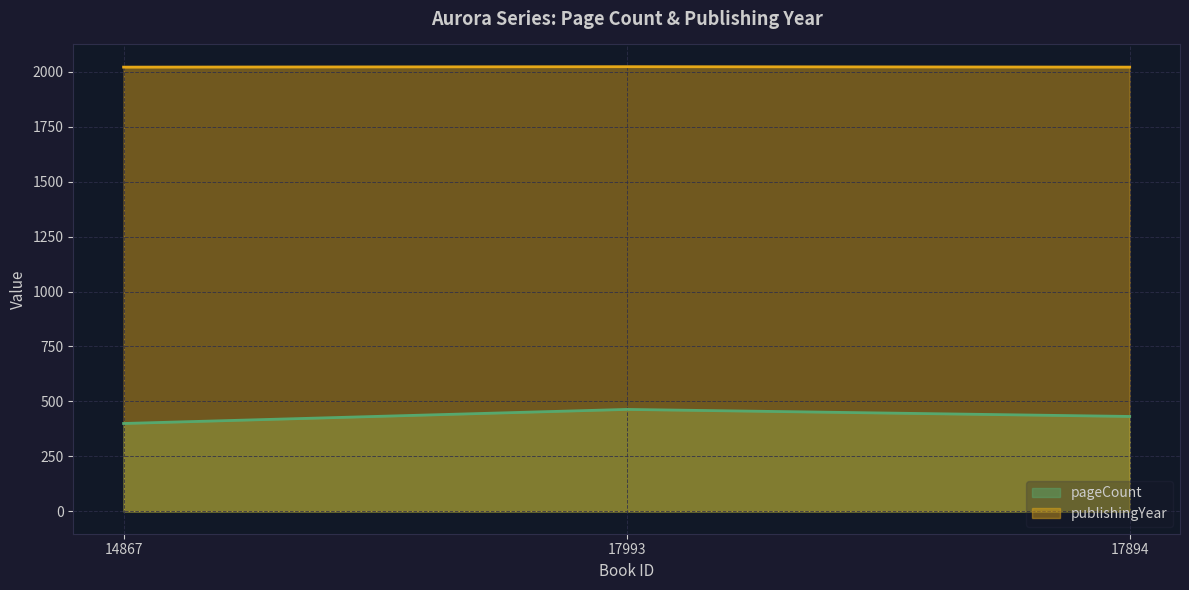

List the series in order of their overall mean, highest first.

publishingYear, pageCount